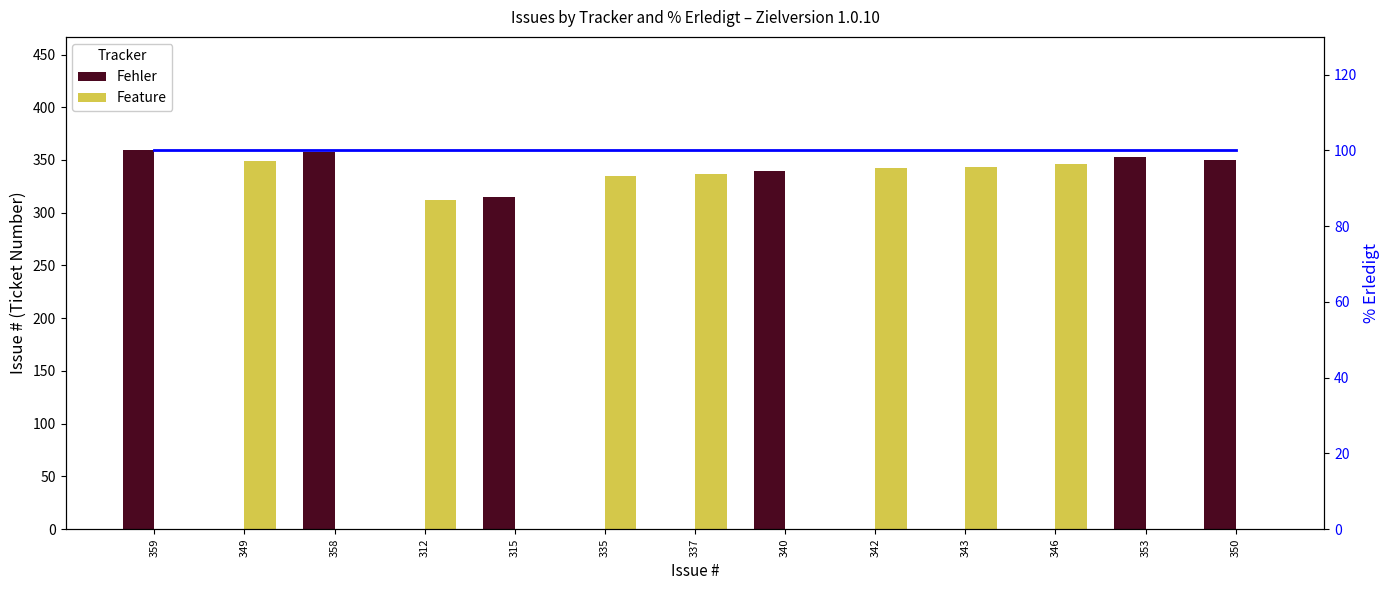

Count the number of data series in this chart.

3